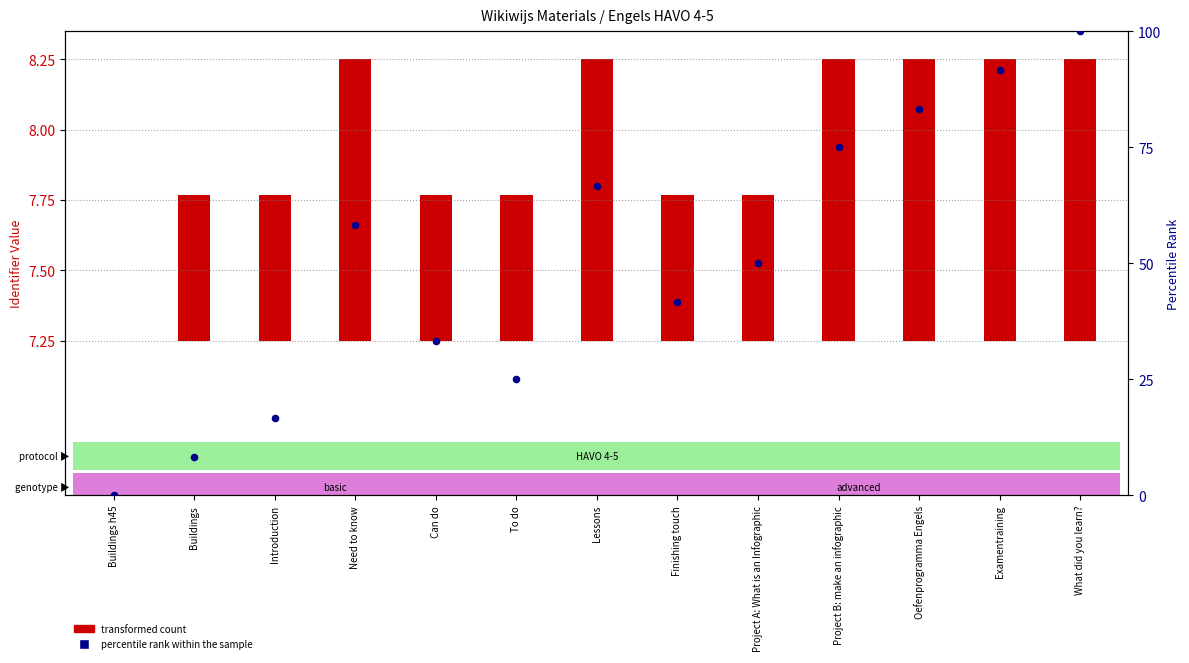

Between To do and Examentraining, which is larger?

Examentraining